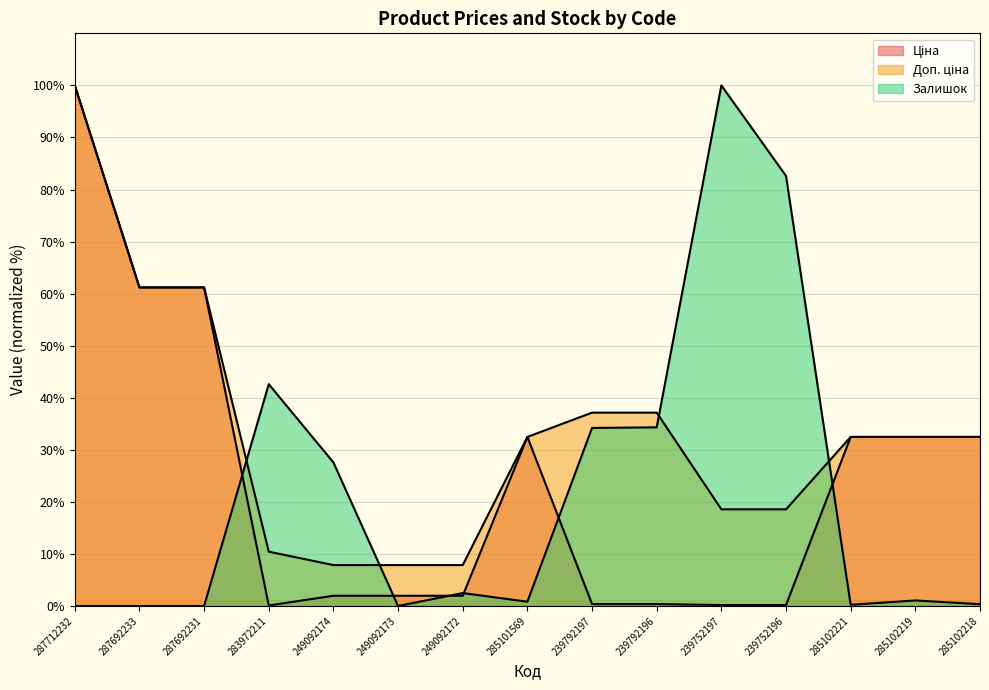

What is the label of the 7th point from the right?

239792197